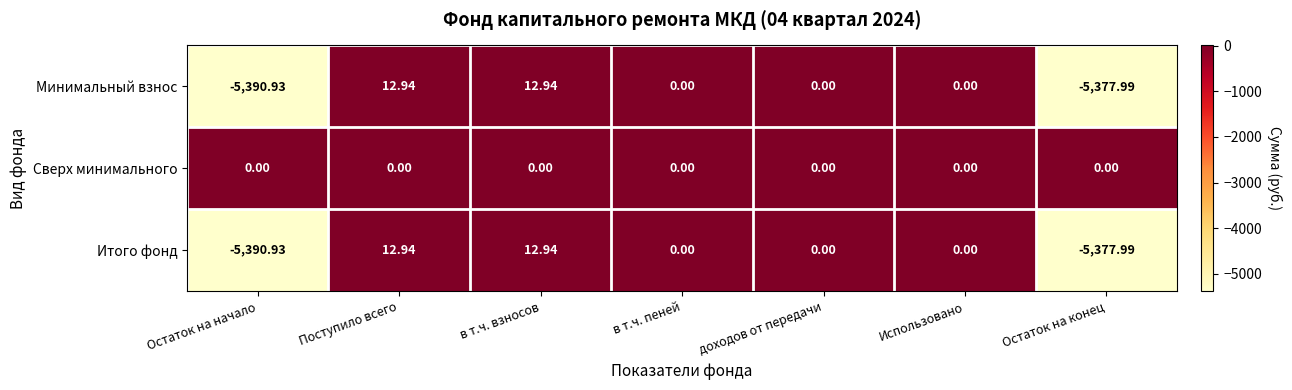

Is the value of Итого фонд at Поступило всего greater than the value of Сверх минимального at в т.ч. взносов?

Yes